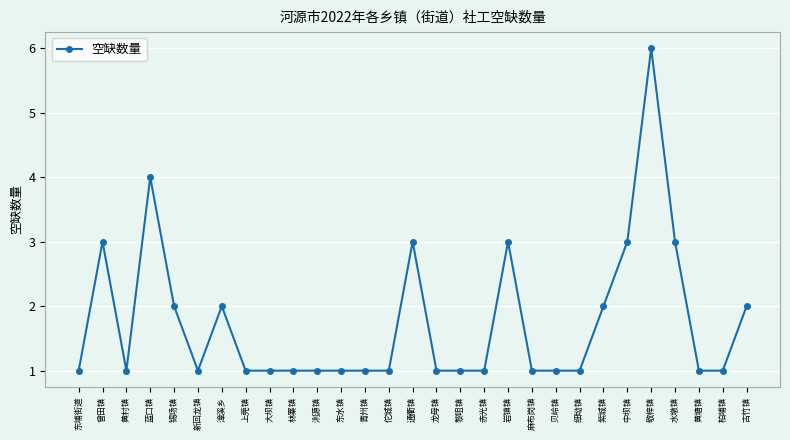

What is the label of the 4th point from the right?

水墩镇